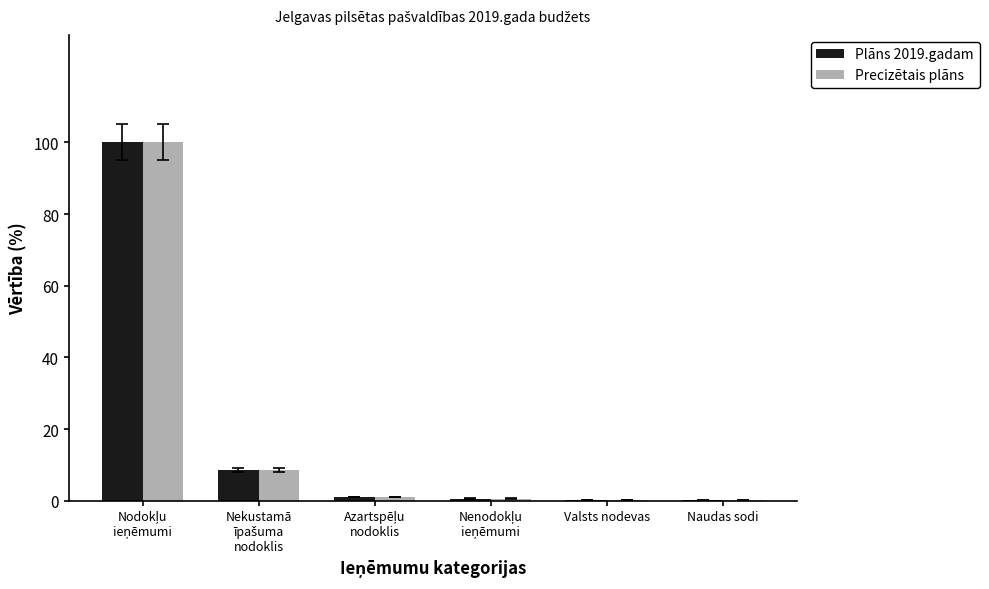

Does the chart contain stacked bars?

No